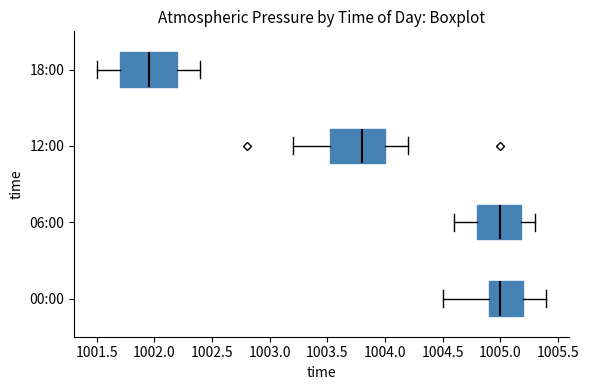

Where does the left whisker of the box for 12:00 end on the x-axis? The values are not printed on the chart, so give them approximately, as read against the axis.

1003.20